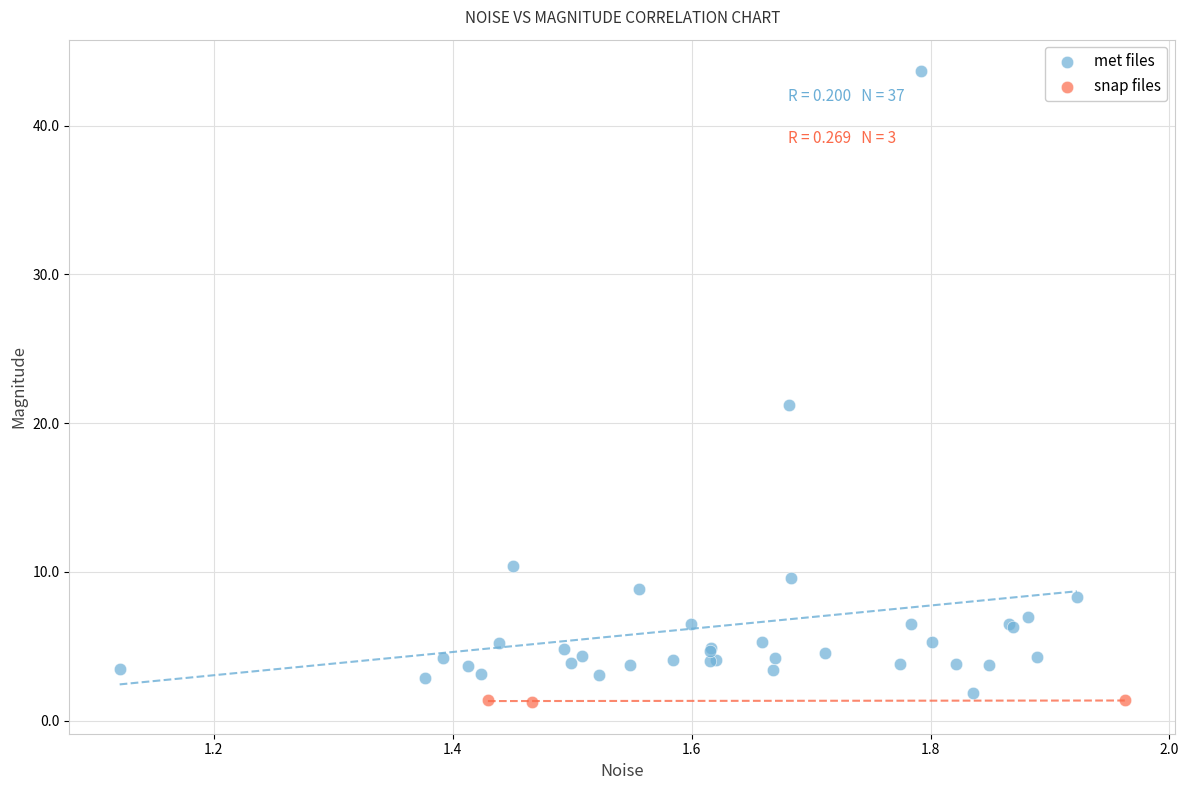

What are all the series names shown in the legend?

met files, snap files